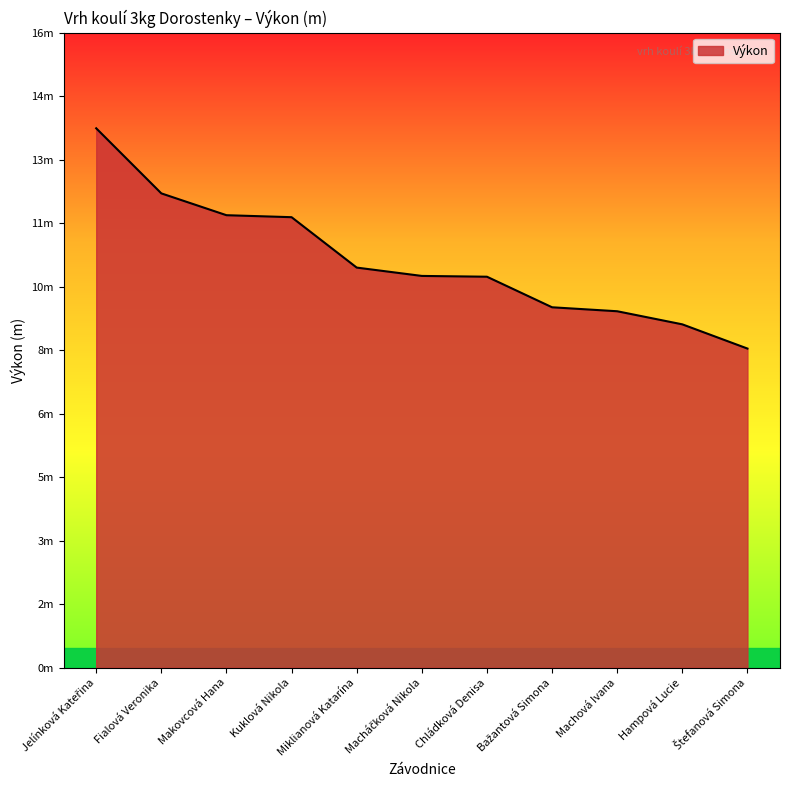

The value at Macháčková Nikola is 3.3. True or false?

False